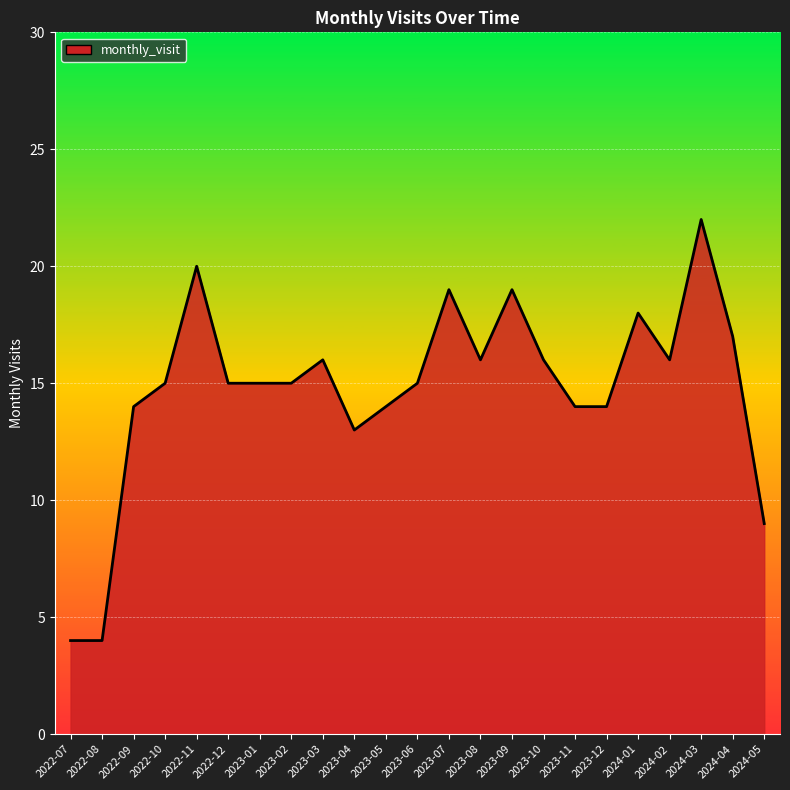

Between 2022-12 and 2024-01, which is larger?

2024-01